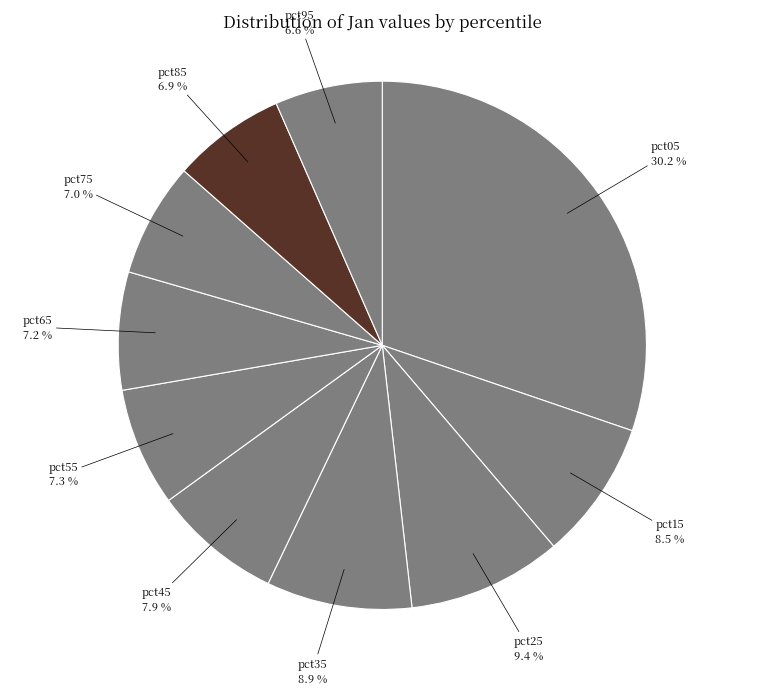

What percentage is the pct75 slice, to the nearest percent?

7%